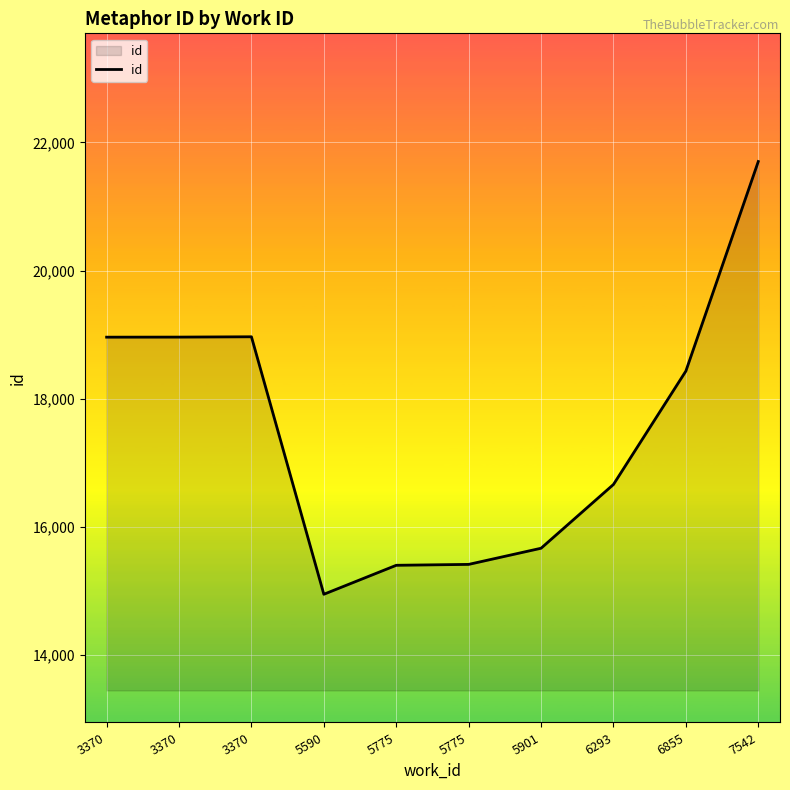

Does the chart have visible grid lines?

Yes